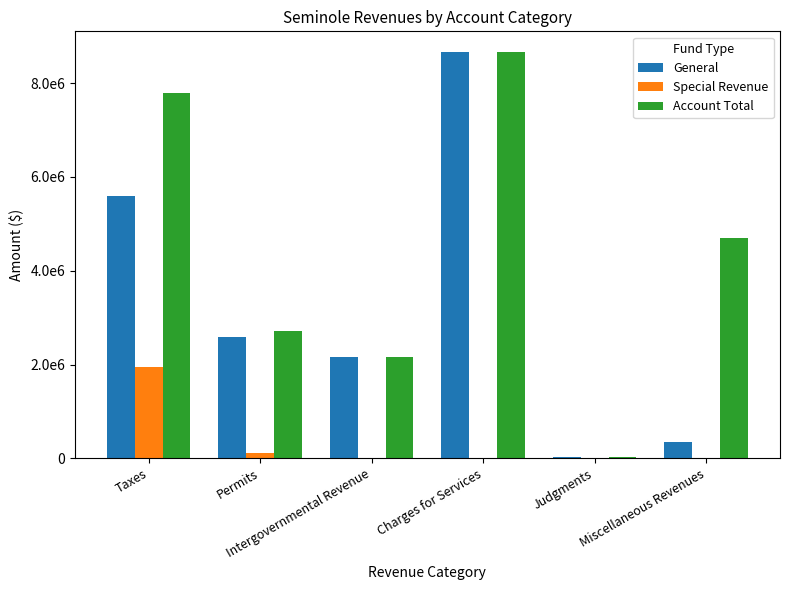

What are all the series names shown in the legend?

General, Special Revenue, Account Total